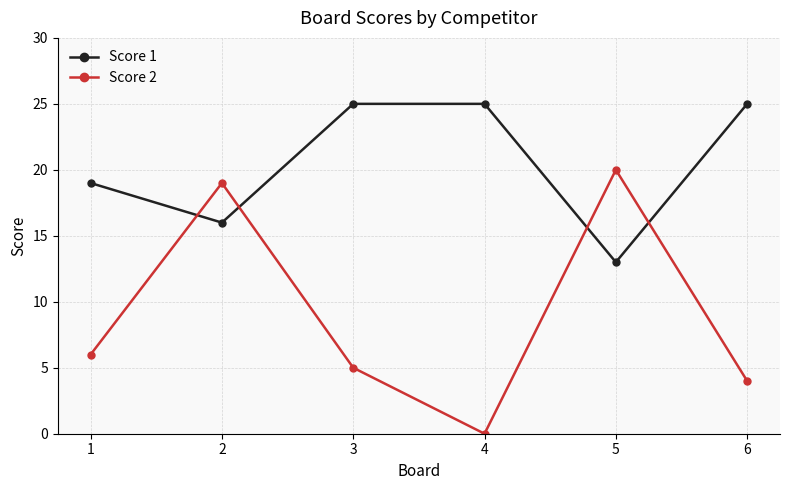

What is the maximum value for Score 1?

25